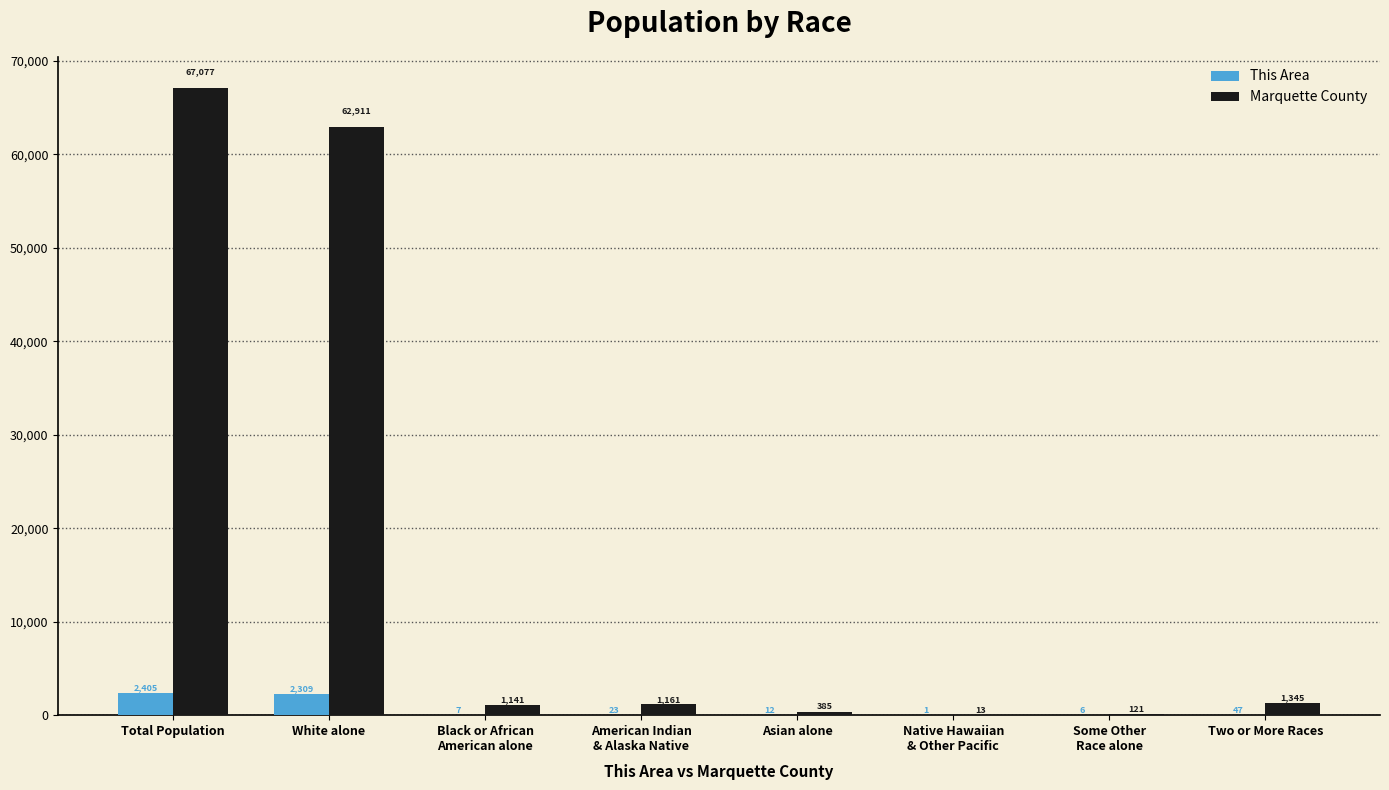

Which label corresponds to the largest value in the chart?

Total Population